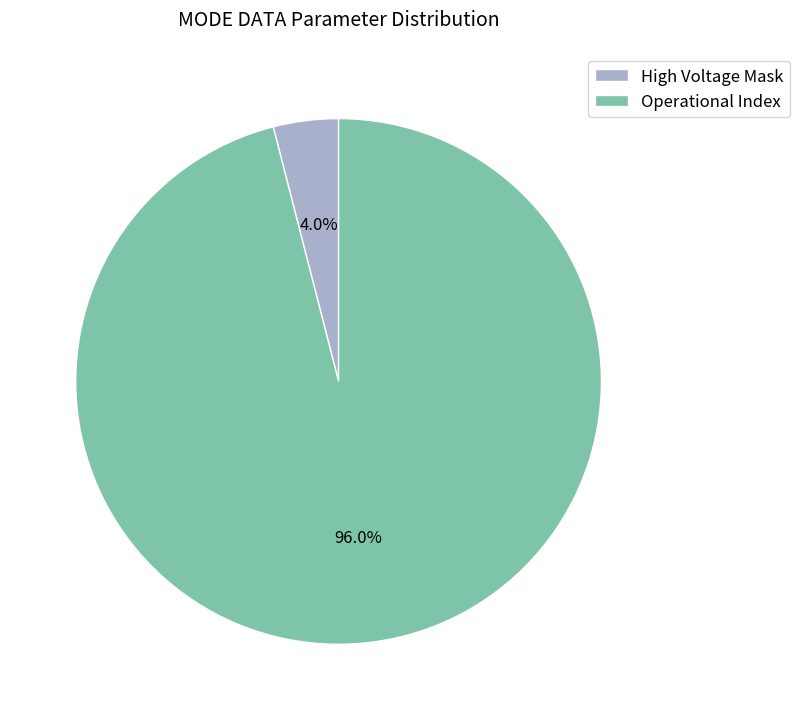

What is the largest slice in the pie chart?

Operational Index